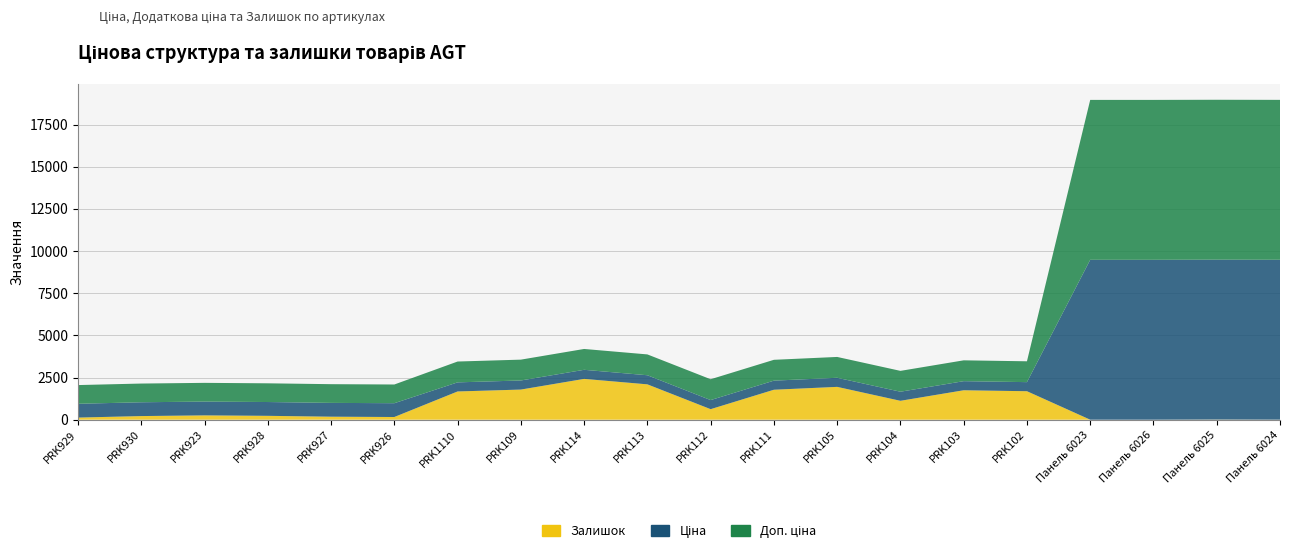

Reading left to right, transcribe all the data shown in this chart.

Ціна: 818.5	818.5	818.5	818.5	818.5	818.5	539.0	539.0	539.0	539.0	539.0	539.0	539.0	539.0	539.0	539.0	9480.1	9480.1	9480.1	9480.1
Доп. ціна: 1109.2	1109.2	1109.2	1109.2	1109.2	1109.2	1235.4	1235.4	1235.4	1235.4	1235.4	1235.4	1235.4	1235.4	1235.4	1235.4	9480.1	9480.1	9480.1	9480.1
Залишок: 125.0	215.0	256.0	229.0	178.0	159.0	1674.0	1786.0	2419.0	2096.0	624.0	1776.0	1946.0	1120.0	1745.0	1688.0	0.0	0.0	8.0	2.0